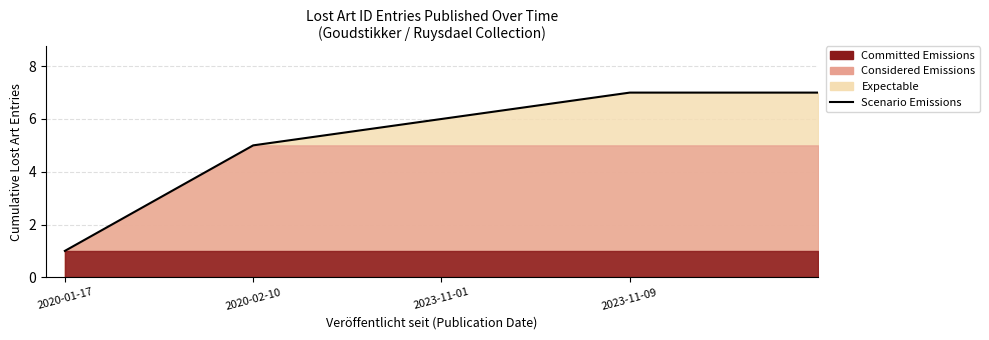

Reading left to right, extract all data points from this chart.

1	5	6	7	7